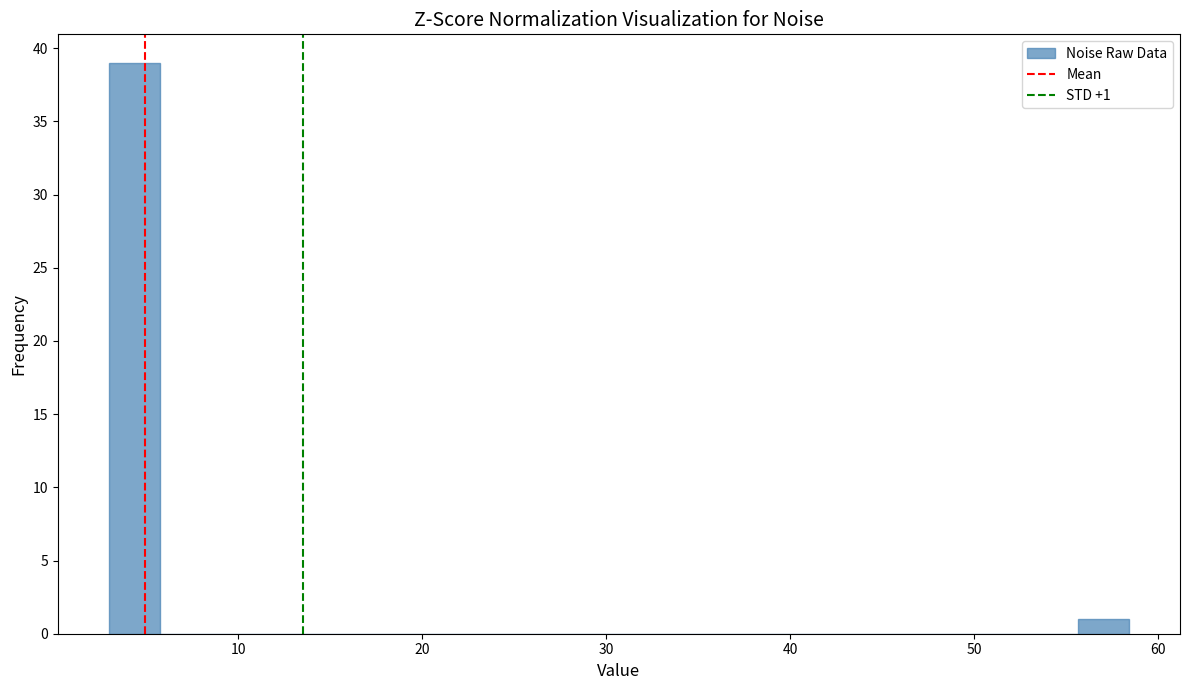

Around what value on the x-axis is the tallest bar? Give the approximate position of its centre, as read against the axis.

4